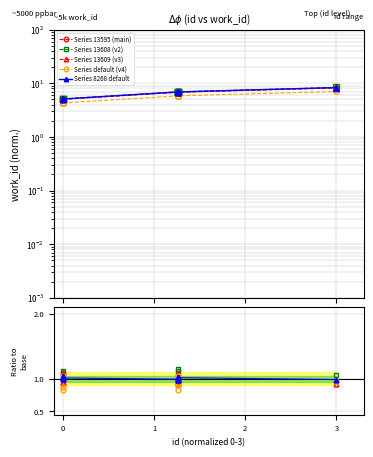

True or false: the data shows 7.2 at 13609.

False